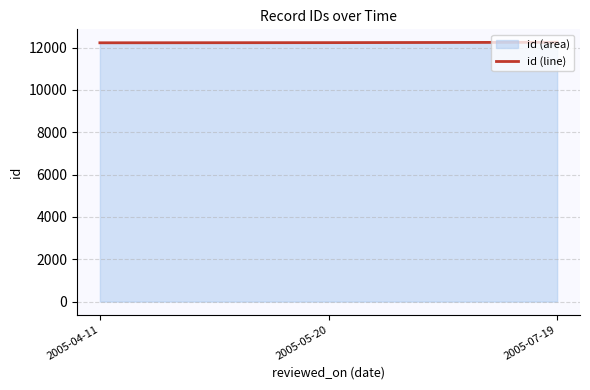

Does the chart have visible grid lines?

Yes